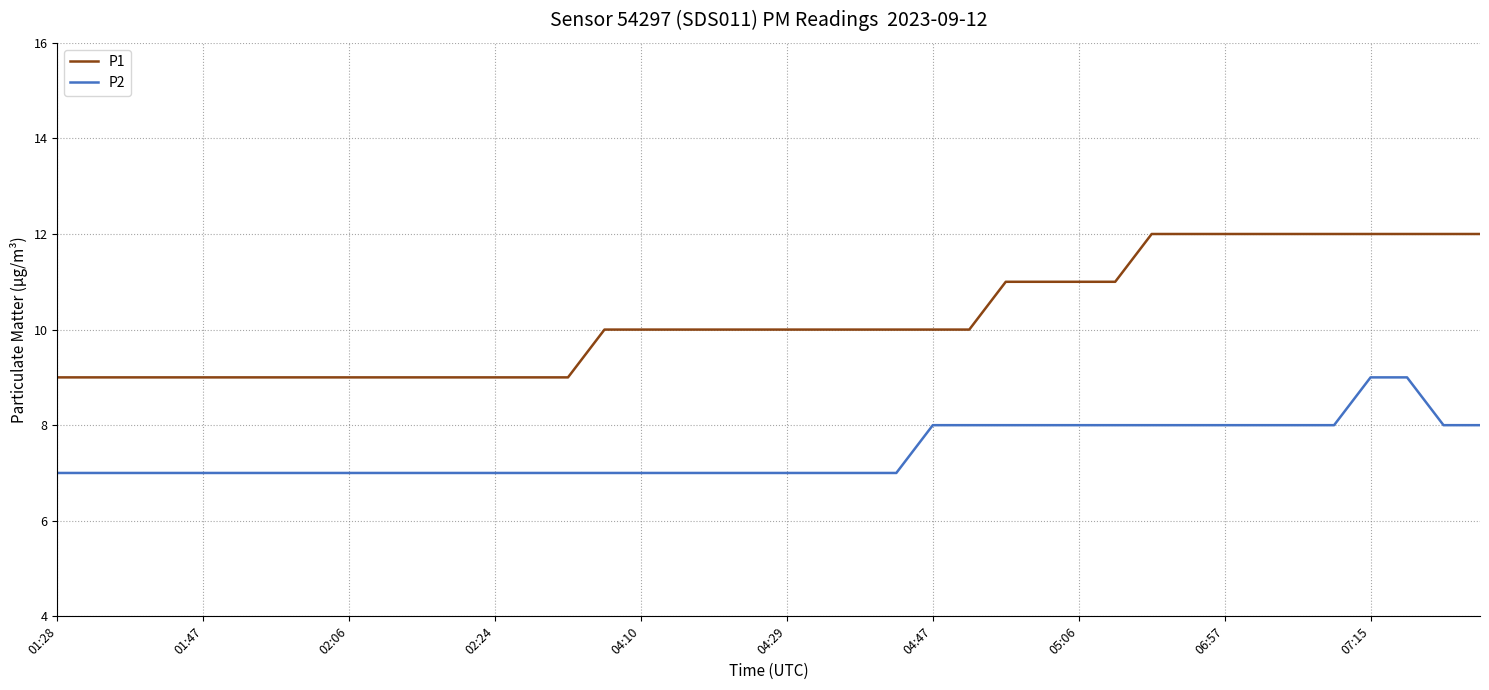

List the series in order of their overall mean, highest first.

P1, P2